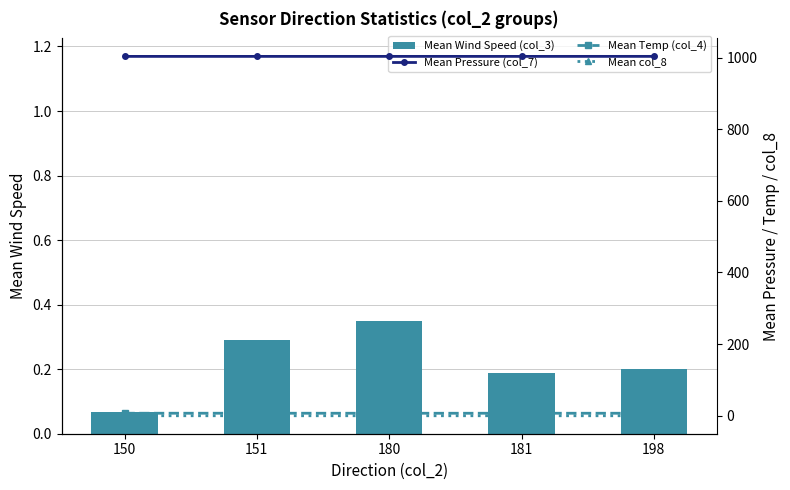

Which series has the widest spread of values?

Mean Wind Speed (col_3)